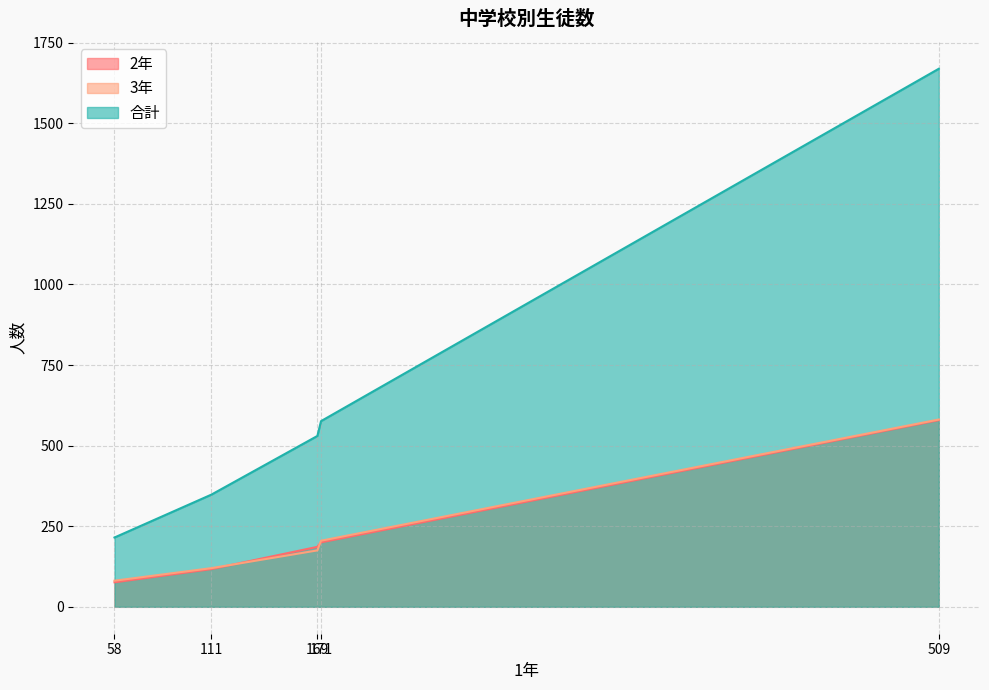

Which series has the largest range (max minus min)?

合計